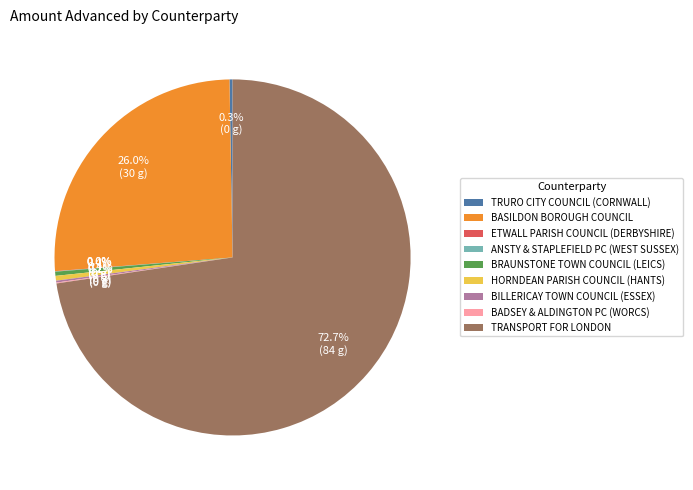

Is HORNDEAN PARISH COUNCIL (HANTS) the majority of the pie?

No